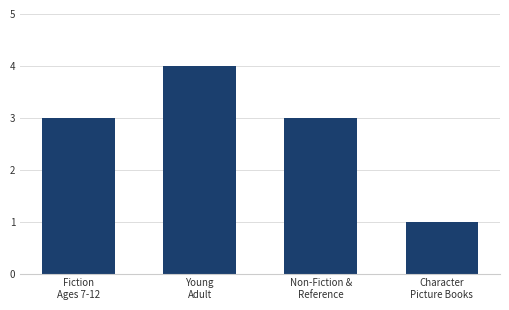

Reading left to right, extract all data points from this chart.

3	4	3	1